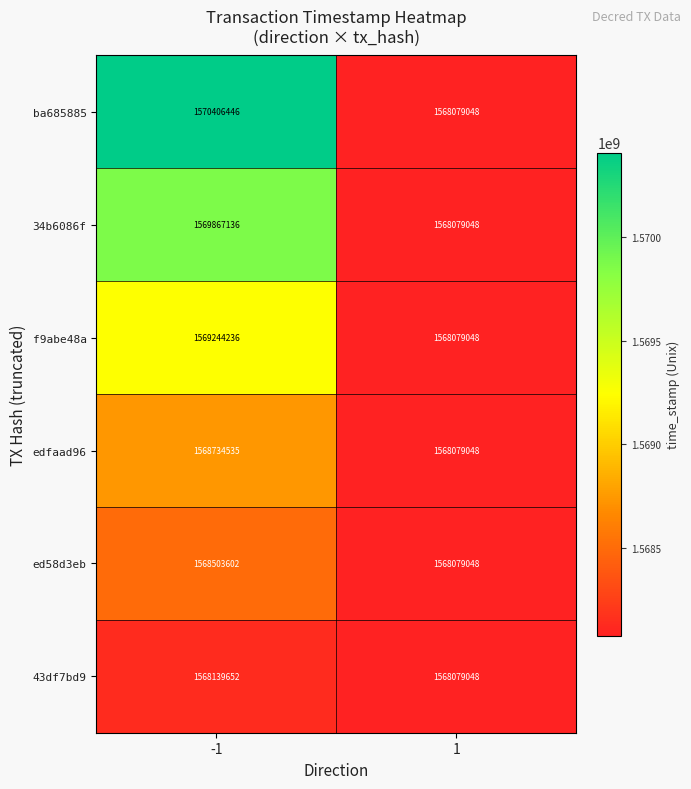

Reading right to left, list all the values displayed in this chart.

ba685885: 1=1568079048	-1=1570406446
34b6086f: 1=1568079048	-1=1569867136
f9abe48a: 1=1568079048	-1=1569244236
edfaad96: 1=1568079048	-1=1568734535
ed58d3eb: 1=1568079048	-1=1568503602
43df7bd9: 1=1568079048	-1=1568139652